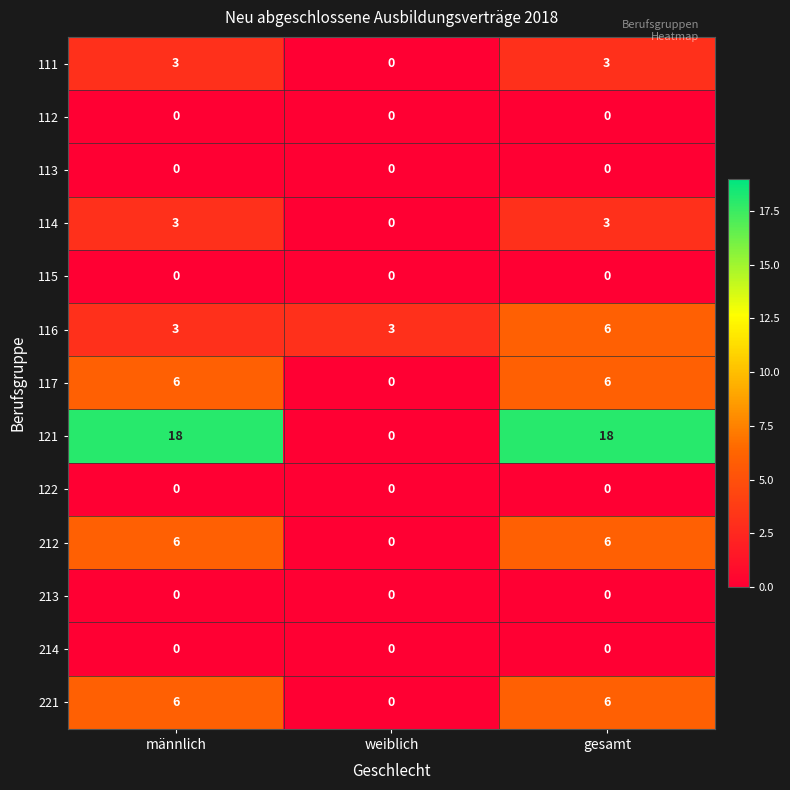

What is the highest value of the 221 series?

6